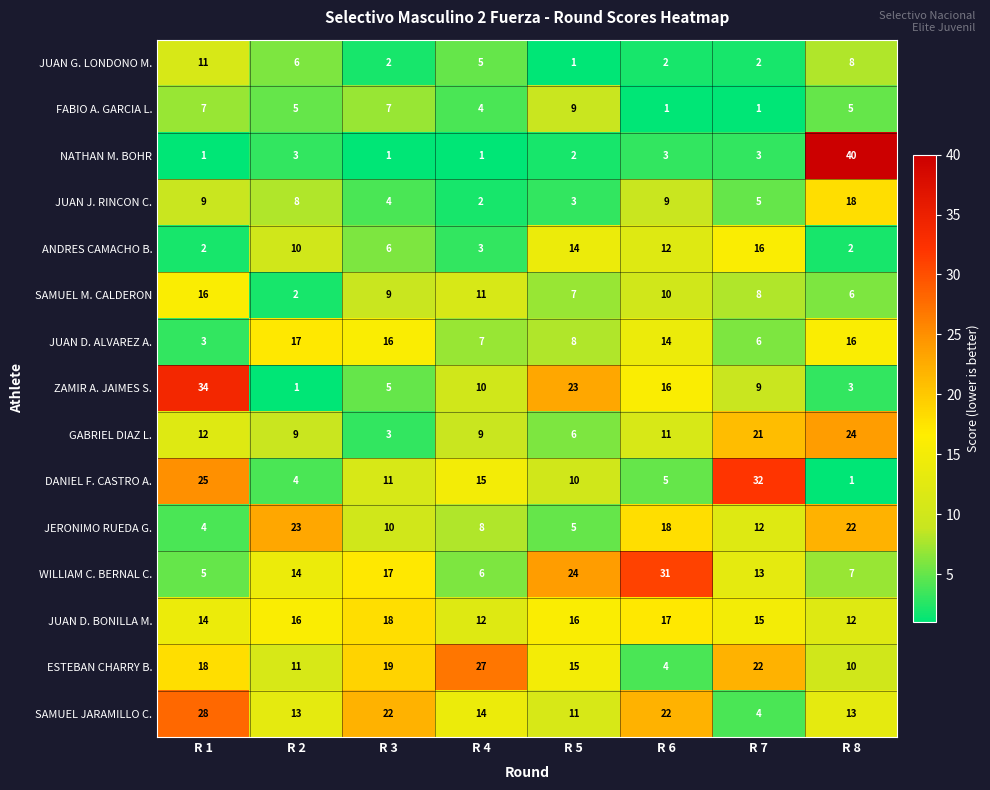

Which category has the highest value across all series?

R 8